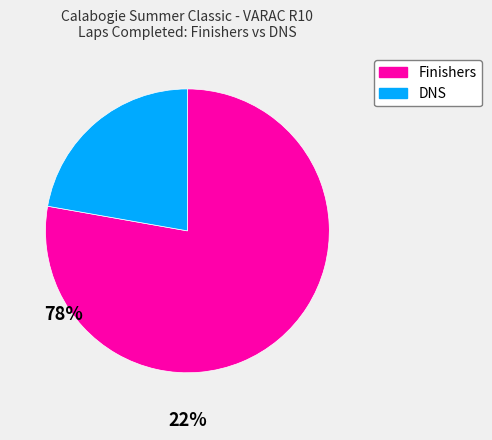

Count the number of slices in the pie.

2